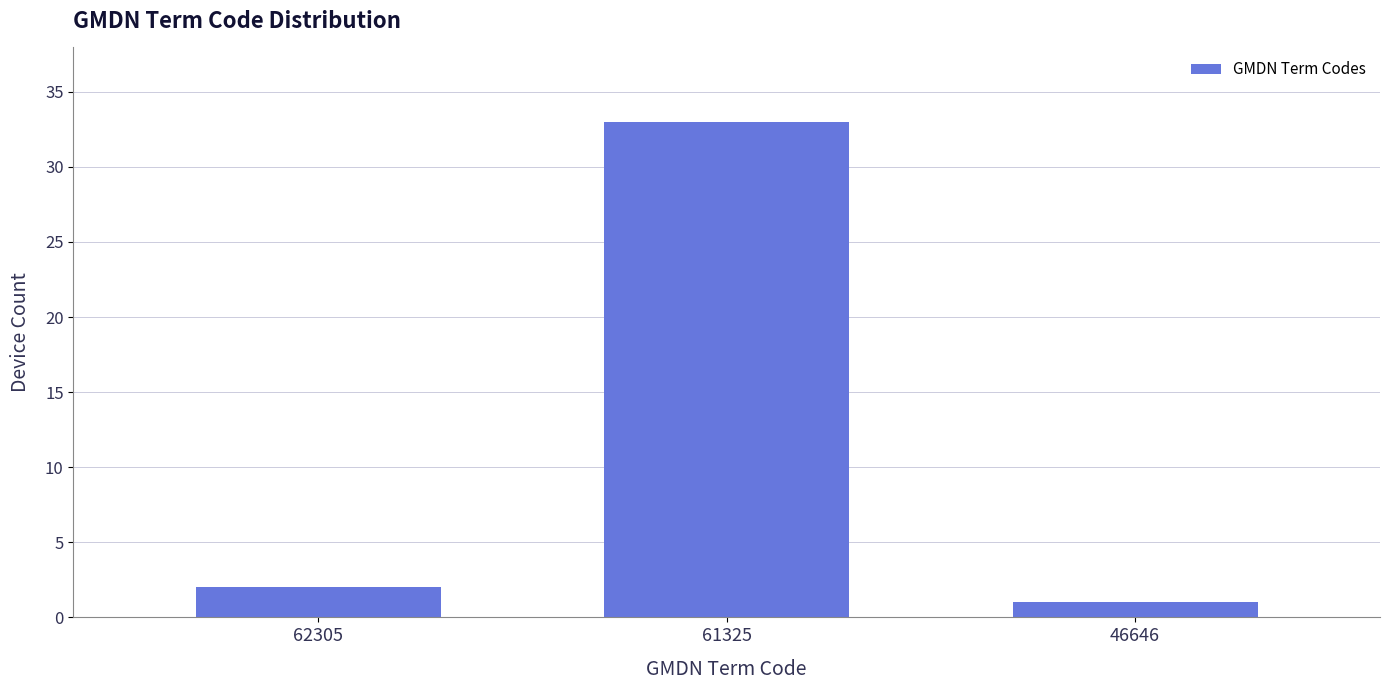

Reading left to right, extract all data points from this chart.

2	33	1